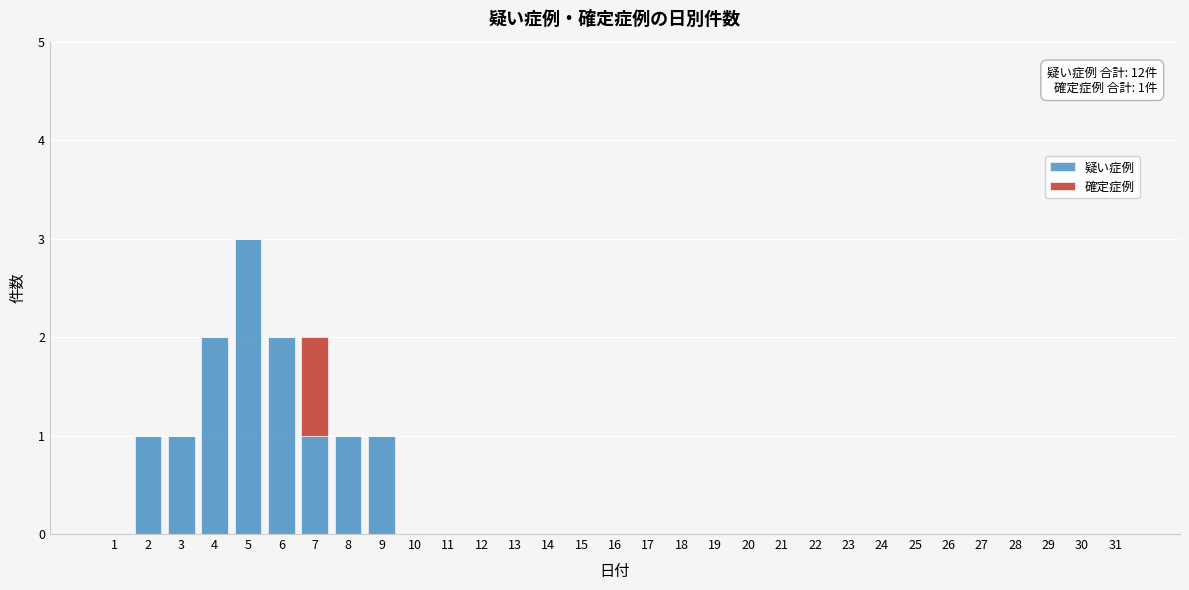

What is the highest value of the 疑い症例 series?

3